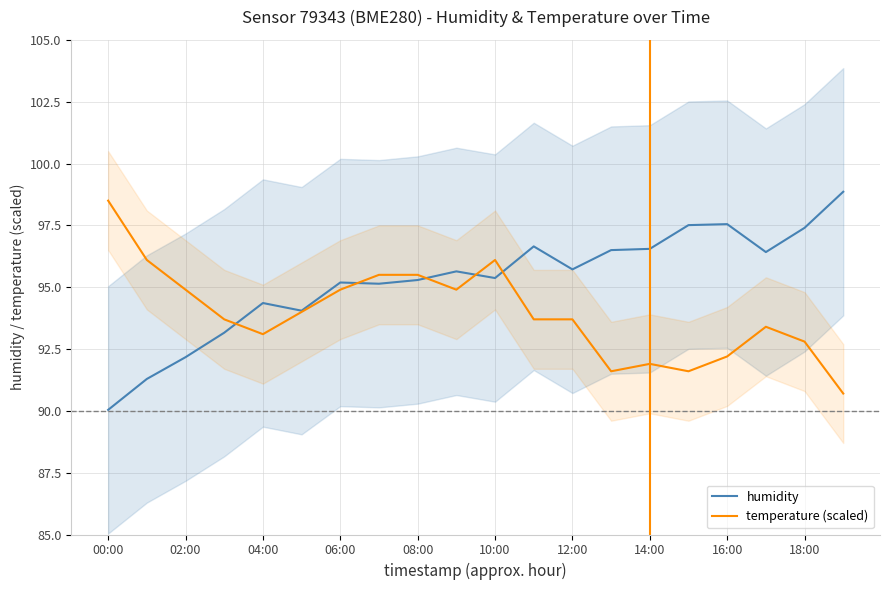

True or false: humidity has a value of 146.7 at 10:00.

False